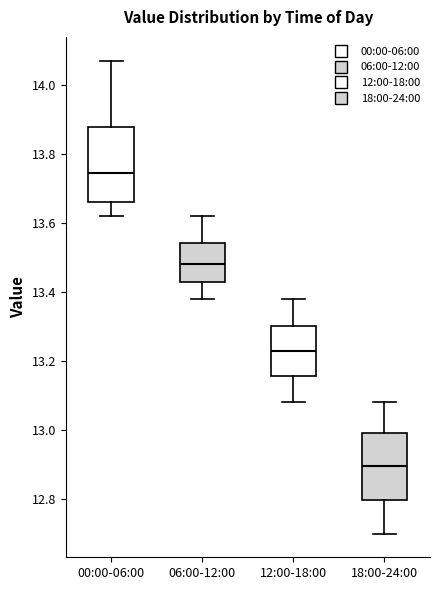

Reading left to right, read every box against the y-axis: the position of its median line, the range the box covers, and the ends of its whiskers. The values are not printed on the chart, so give them approximately, as read against the axis.

00:00-06:00: median 13.74, box 13.66 to 13.88, whiskers 13.62 to 14.08
06:00-12:00: median 13.48, box 13.44 to 13.54, whiskers 13.38 to 13.62
12:00-18:00: median 13.24, box 13.16 to 13.30, whiskers 13.08 to 13.38
18:00-24:00: median 12.90, box 12.80 to 13.00, whiskers 12.70 to 13.08